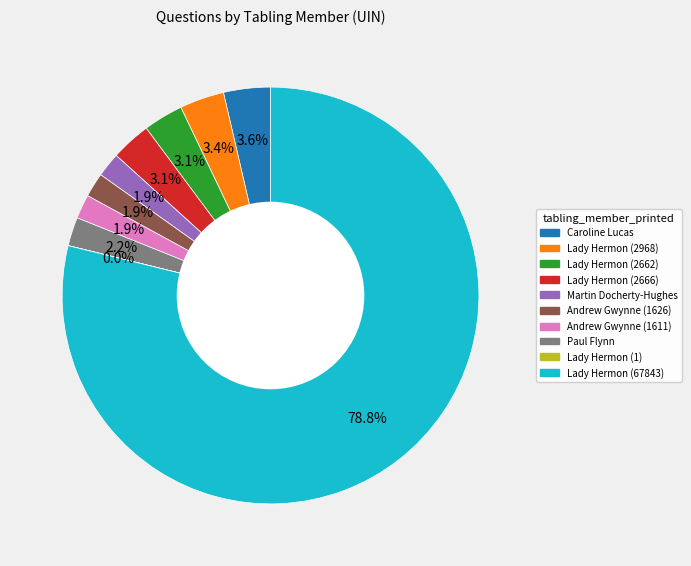

Which category accounts for the majority?

Lady Hermon (67843)